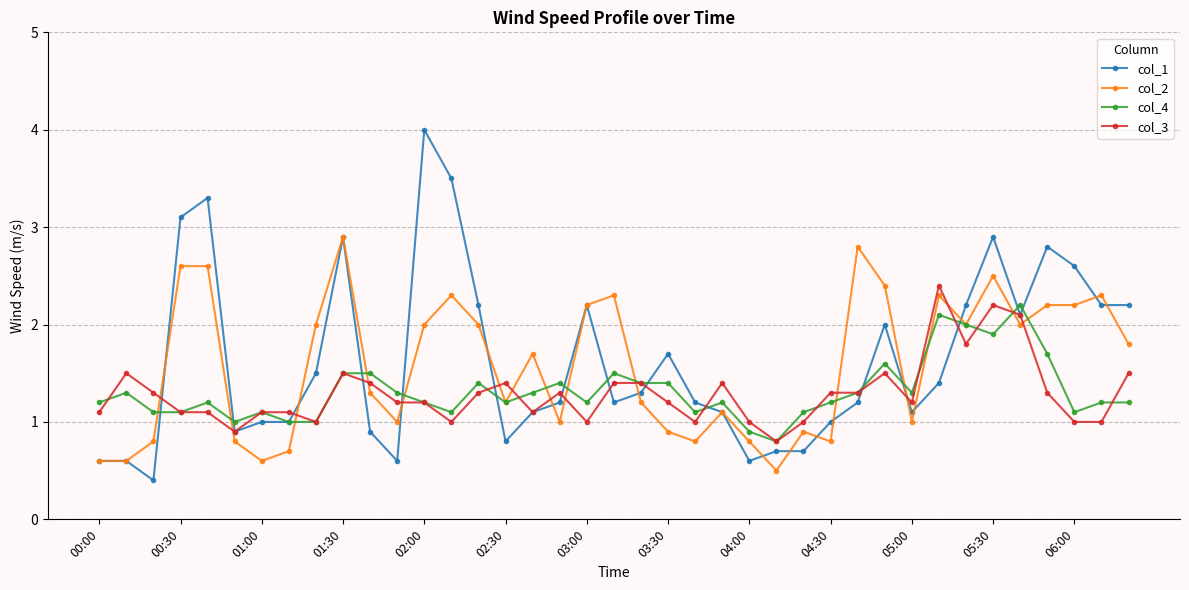

Reading left to right, list all the values displayed in this chart.

col_1: 0.6	0.6	0.4	3.1	3.3	0.9	1.0	1.0	1.5	2.9	0.9	0.6	4.0	3.5	2.2	0.8	1.1	1.2	2.2	1.2	1.3	1.7	1.2	1.1	0.6	0.7	0.7	1.0	1.2	2.0	1.1	1.4	2.2	2.9	2.1	2.8	2.6	2.2	2.2
col_2: 0.6	0.6	0.8	2.6	2.6	0.8	0.6	0.7	2.0	2.9	1.3	1.0	2.0	2.3	2.0	1.2	1.7	1.0	2.2	2.3	1.2	0.9	0.8	1.1	0.8	0.5	0.9	0.8	2.8	2.4	1.0	2.3	2.0	2.5	2.0	2.2	2.2	2.3	1.8
col_4: 1.2	1.3	1.1	1.1	1.2	1.0	1.1	1.0	1.0	1.5	1.5	1.3	1.2	1.1	1.4	1.2	1.3	1.4	1.2	1.5	1.4	1.4	1.1	1.2	0.9	0.8	1.1	1.2	1.3	1.6	1.3	2.1	2.0	1.9	2.2	1.7	1.1	1.2	1.2
col_3: 1.1	1.5	1.3	1.1	1.1	0.9	1.1	1.1	1.0	1.5	1.4	1.2	1.2	1.0	1.3	1.4	1.1	1.3	1.0	1.4	1.4	1.2	1.0	1.4	1.0	0.8	1.0	1.3	1.3	1.5	1.2	2.4	1.8	2.2	2.1	1.3	1.0	1.0	1.5